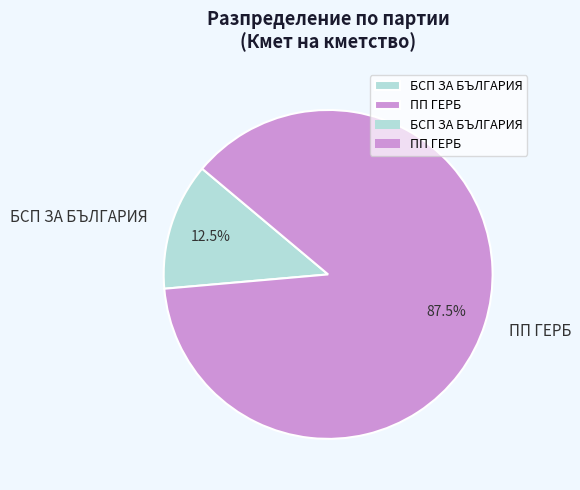

Does ПП ГЕРБ account for over 50% of the chart?

Yes